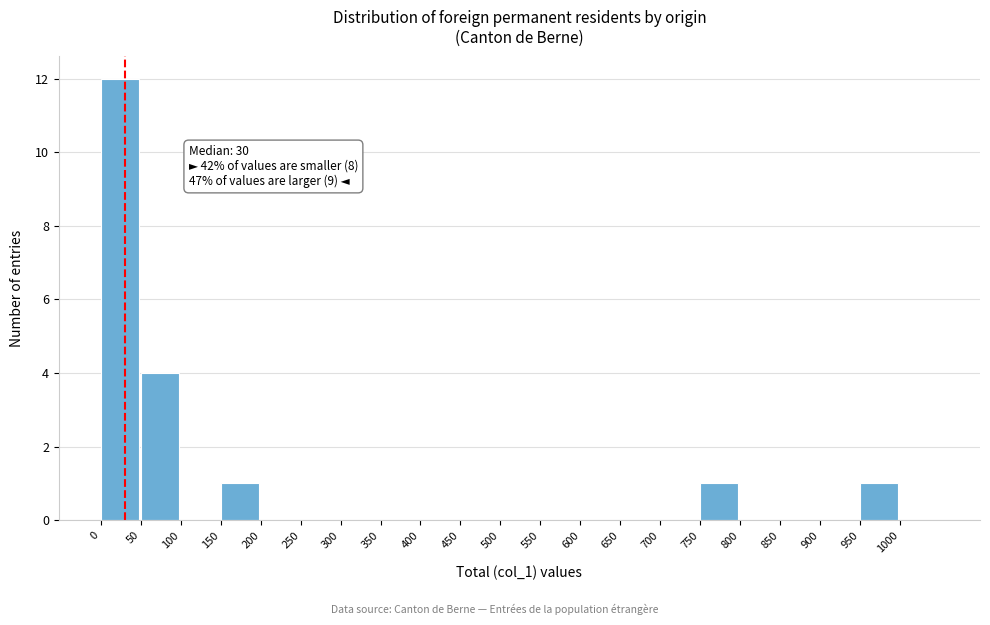

Over which range of the x-axis is the bar tallest?

0 to 50